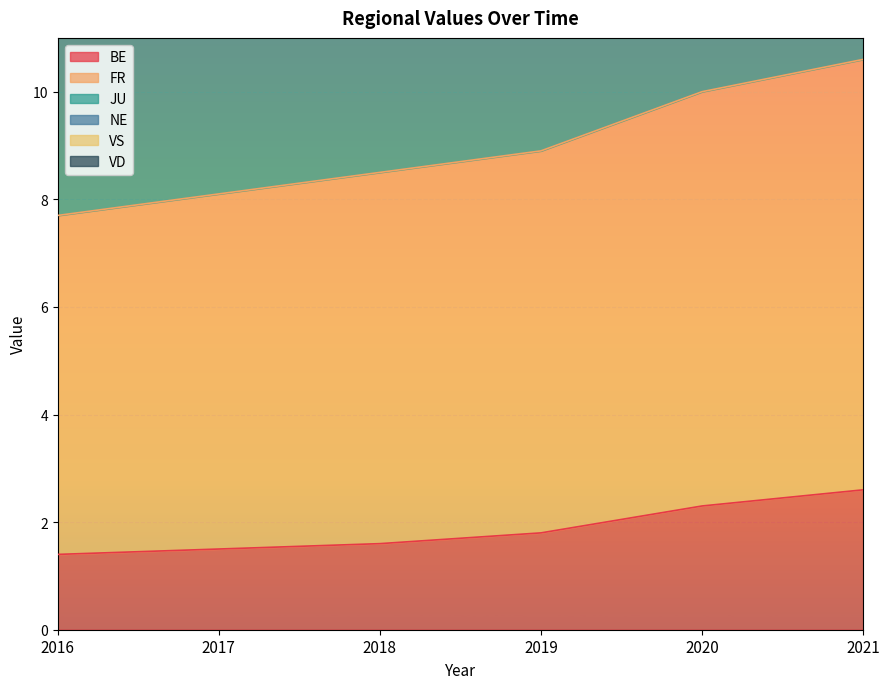

True or false: BE has a value of 1.4 at 2016.

True